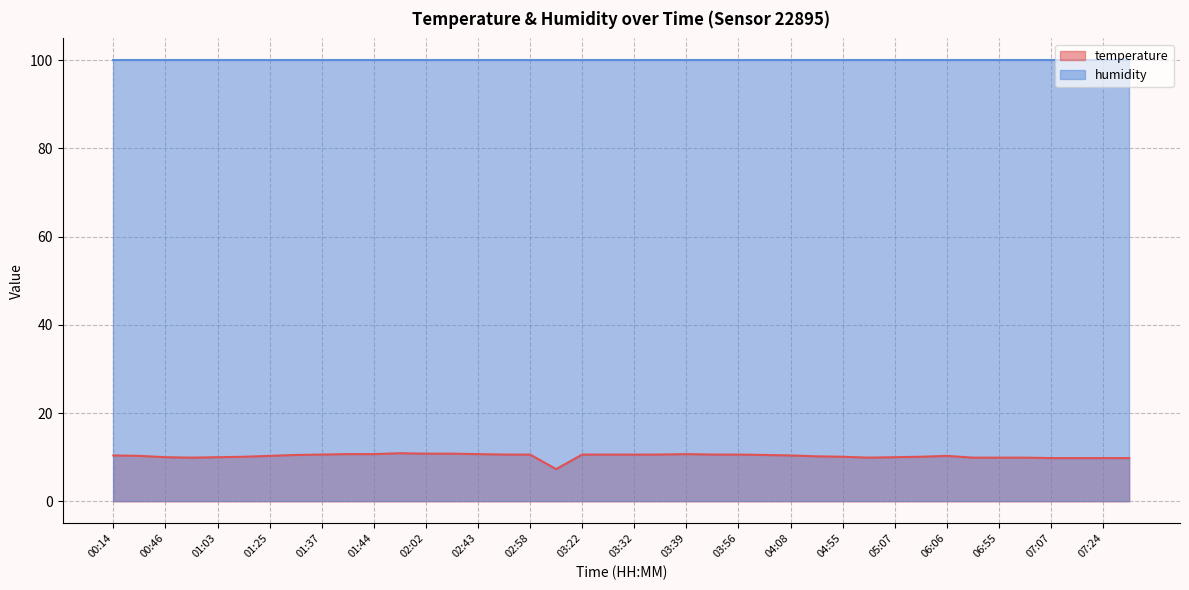

What position from the left is 06:57?

36